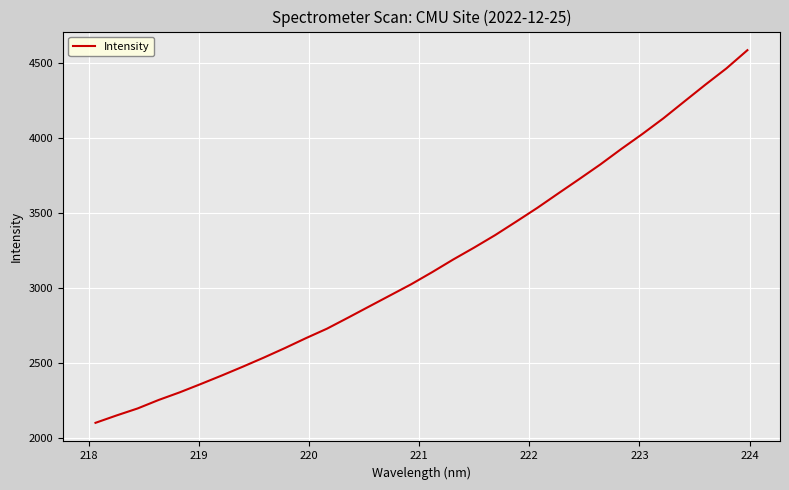

What is the maximum value shown in the chart?

4583.6